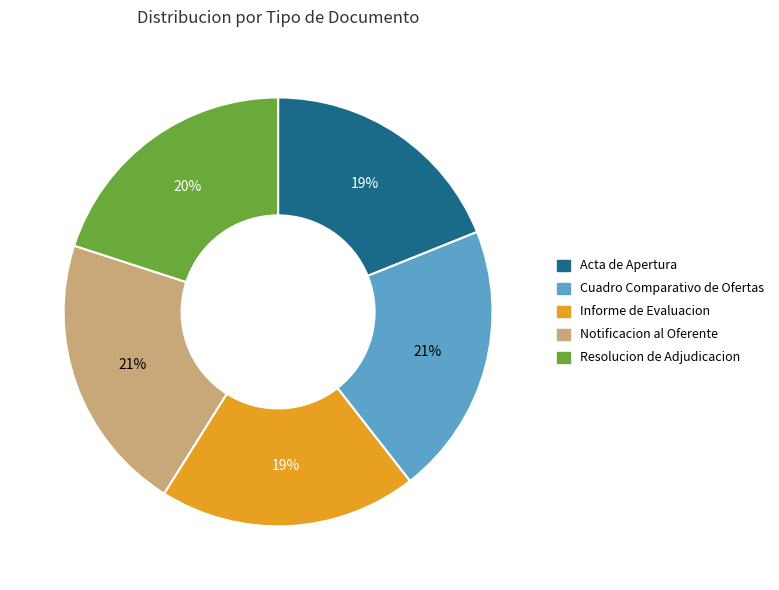

Which has a higher value, Informe de Evaluacion or Cuadro Comparativo de Ofertas?

Cuadro Comparativo de Ofertas